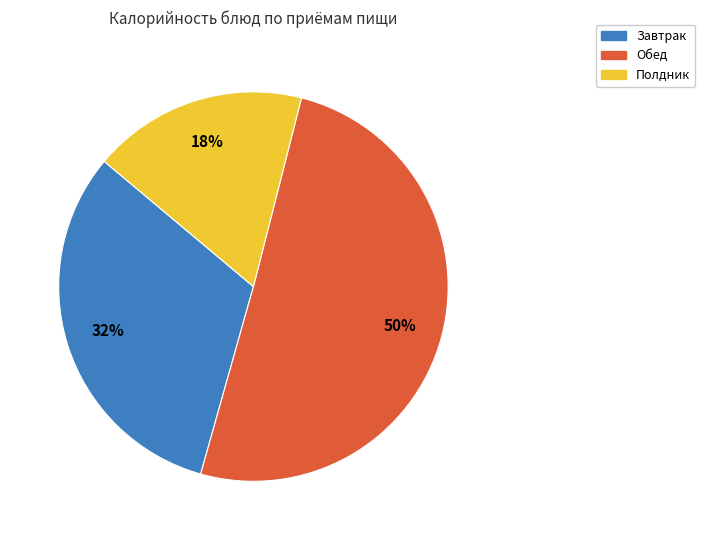

What is the majority slice?

Обед